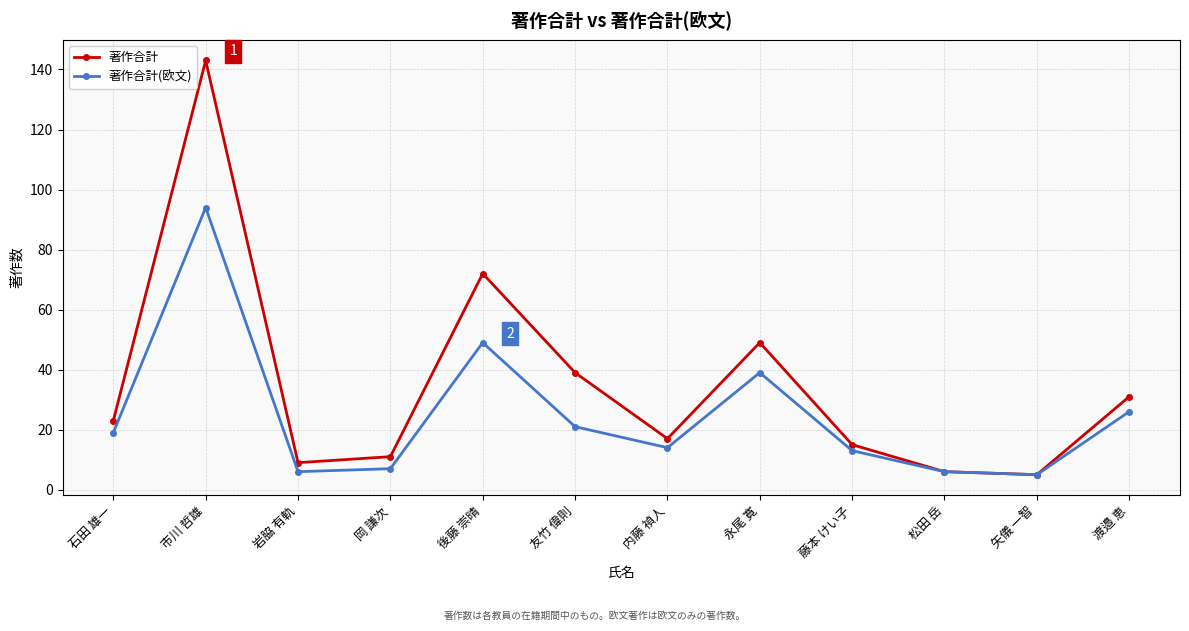

At which category is the sum across all series the highest?

市川 哲雄